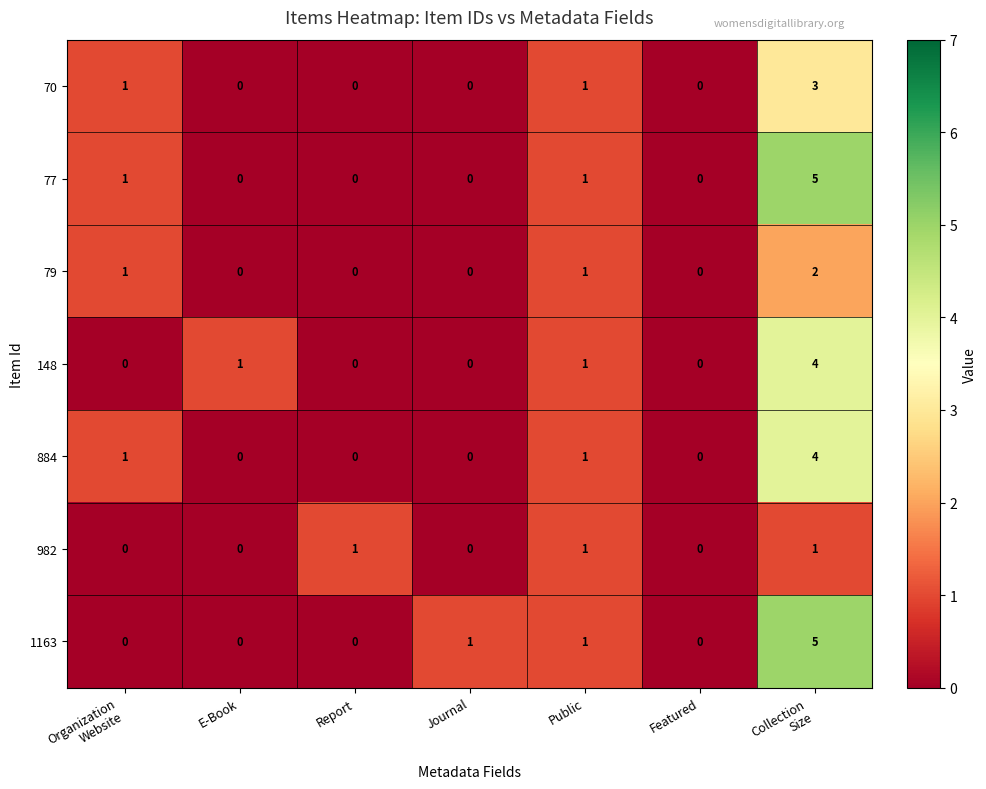

What is the sum of all 77 values?

7